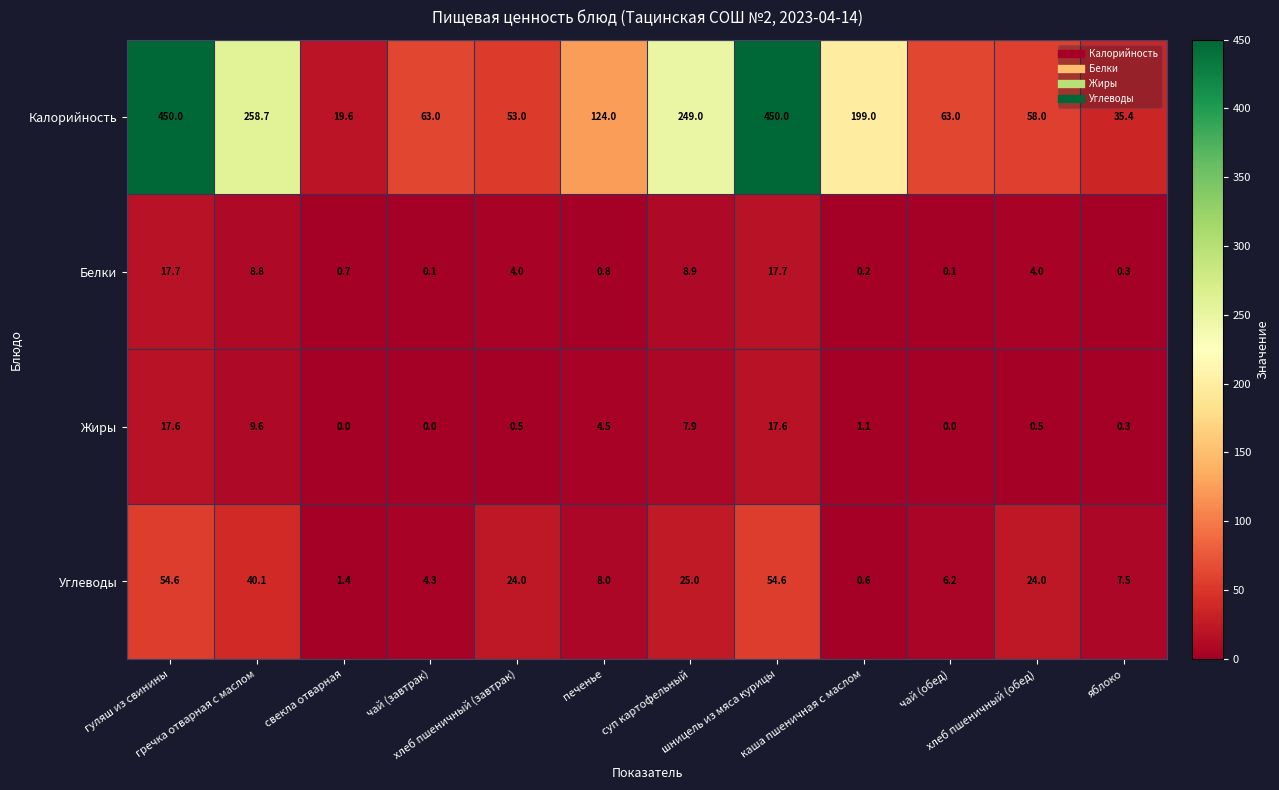

What is the sum of all Углеводы values?

250.3